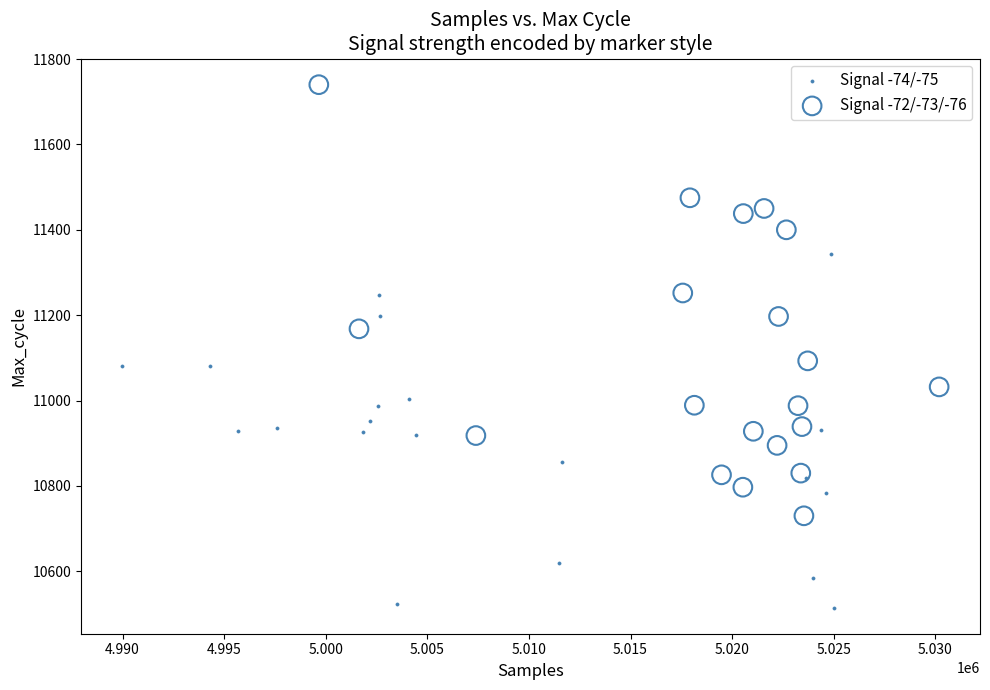

Which series reaches the minimum Y coordinate?

Signal -74/-75